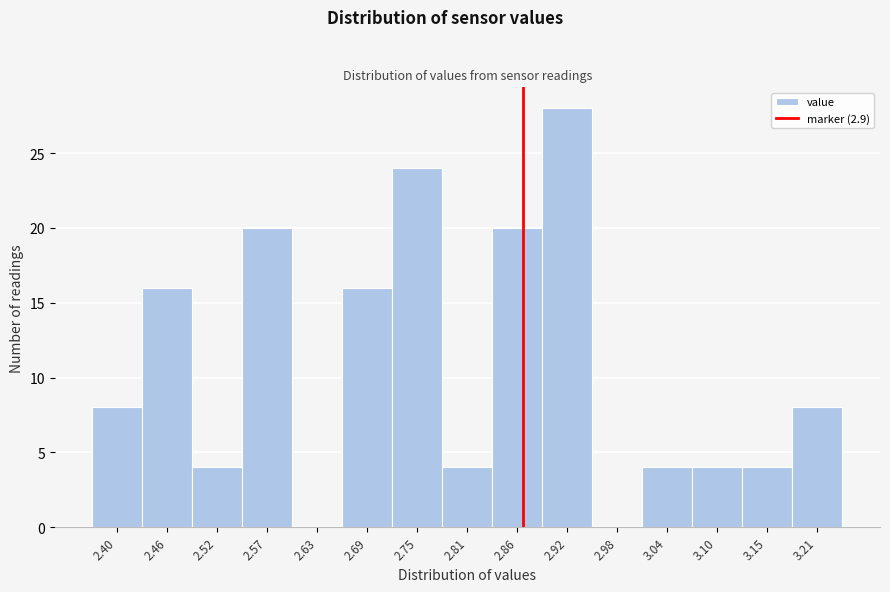

Reading left to right, extract all data points from this chart.

2.40=8	2.46=16	2.52=4	2.57=20	2.63=0	2.69=16	2.75=24	2.81=4	2.86=20	2.92=28	2.98=0	3.04=4	3.10=4	3.15=4	3.21=8